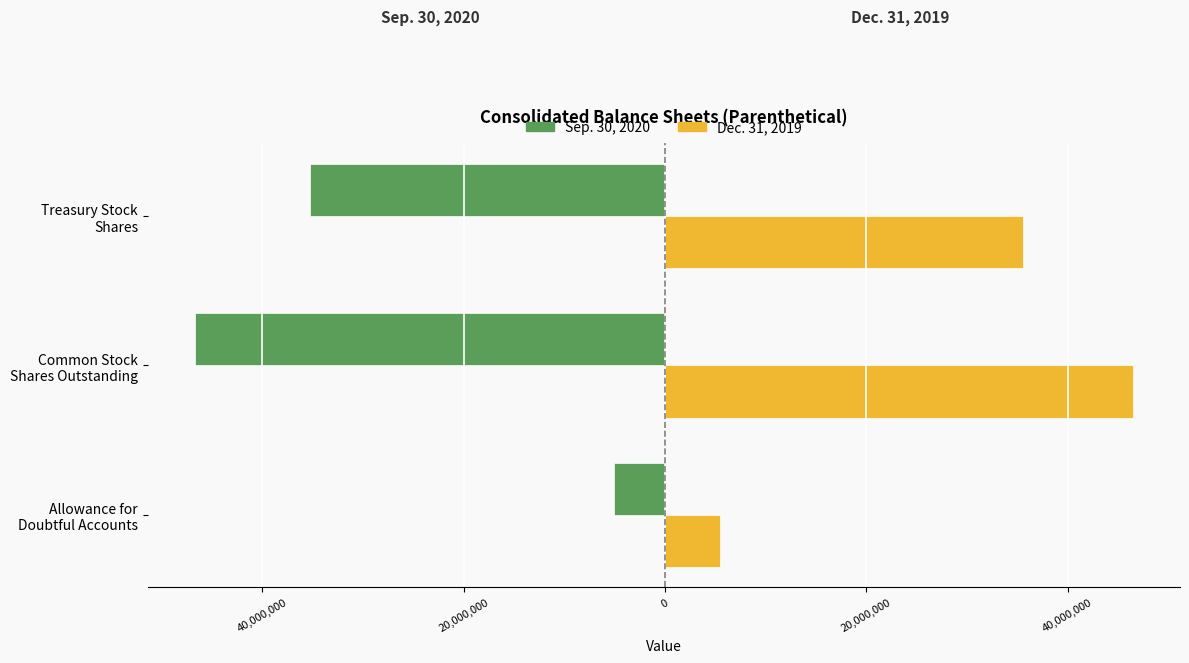

What are all the series names shown in the legend?

Sep. 30, 2020, Dec. 31, 2019